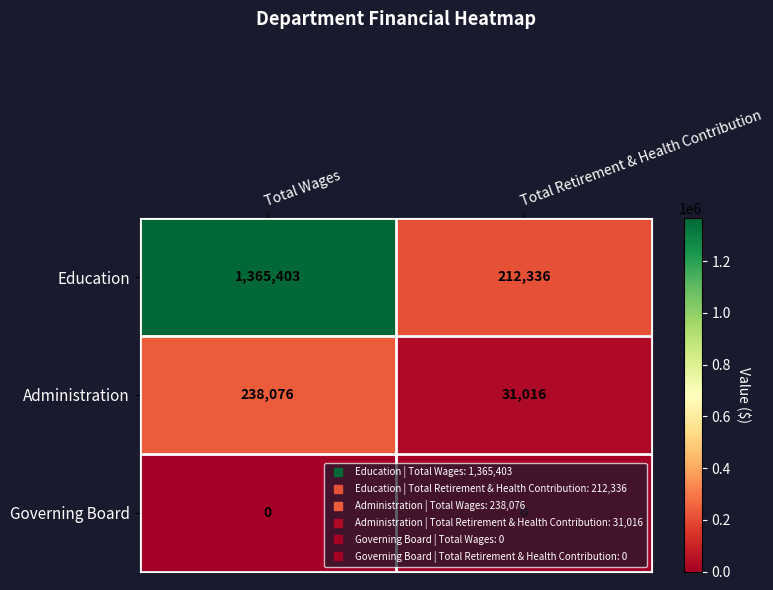

What is the minimum value for Education?

212336